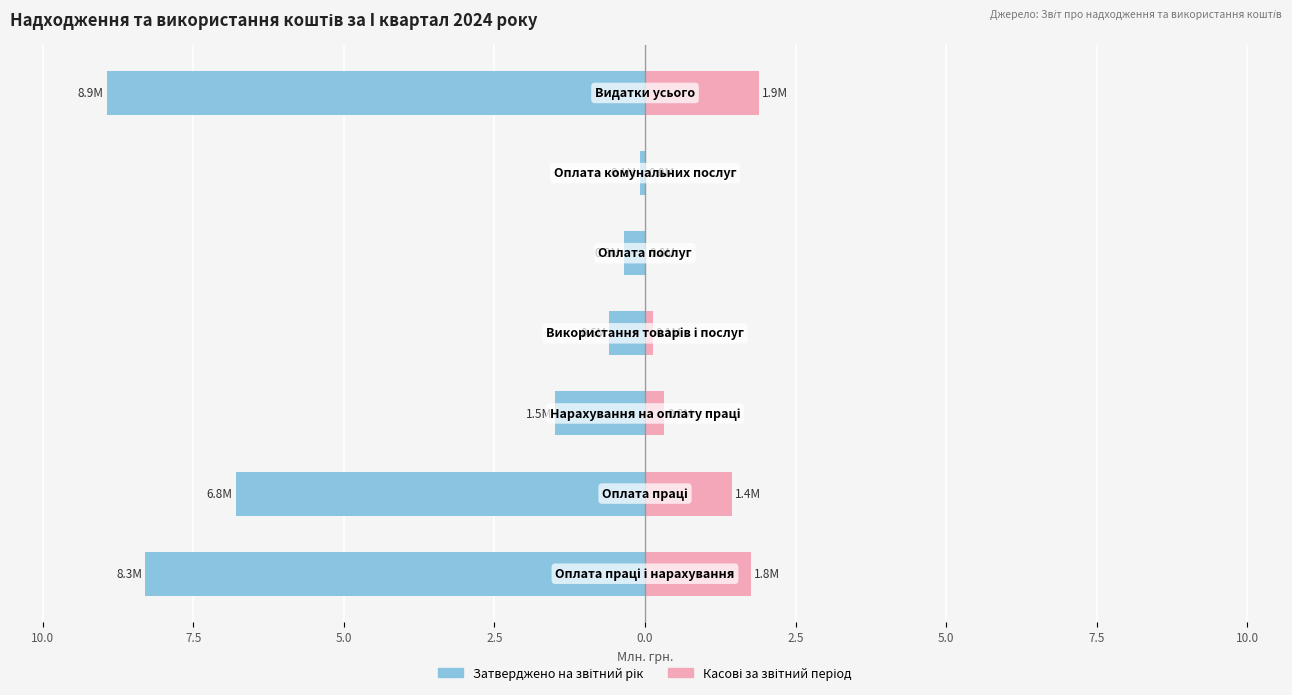

Reading left to right, what are all the values shown in this chart?

Затверджено на звітний рік: 12.5=-8.3	10.0=-6.8	7.5=-1.5	5.0=-0.6	2.5=-0.3	0.0=-0.1	2.5=-8.9
Касові за звітний період: 12.5=1.8	10.0=1.4	7.5=0.3	5.0=0.1	2.5=0.0	0.0=0.0	2.5=1.9